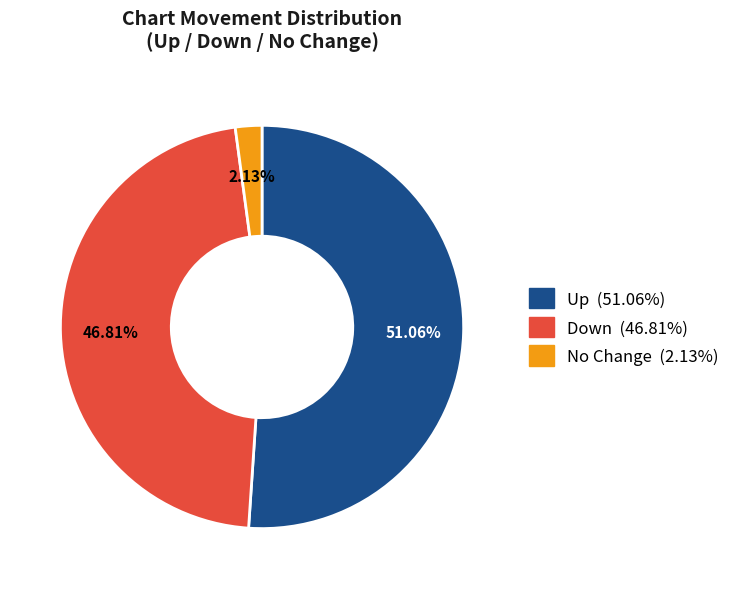

Does any single category account for the majority?

Yes